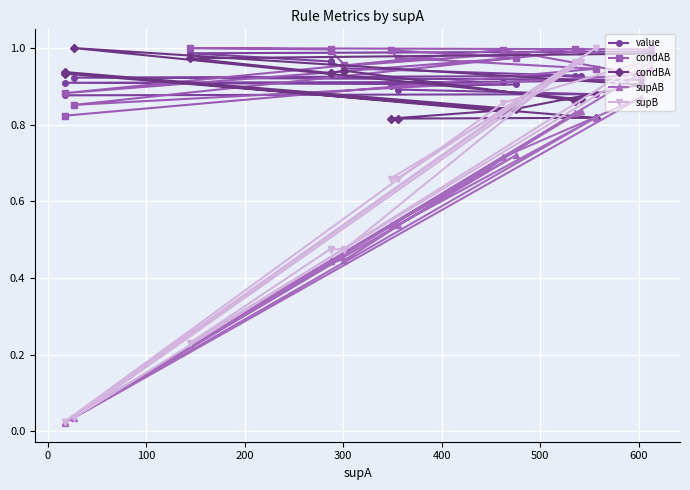

What is the difference between the maximum and minimum values in the supAB series?

0.9